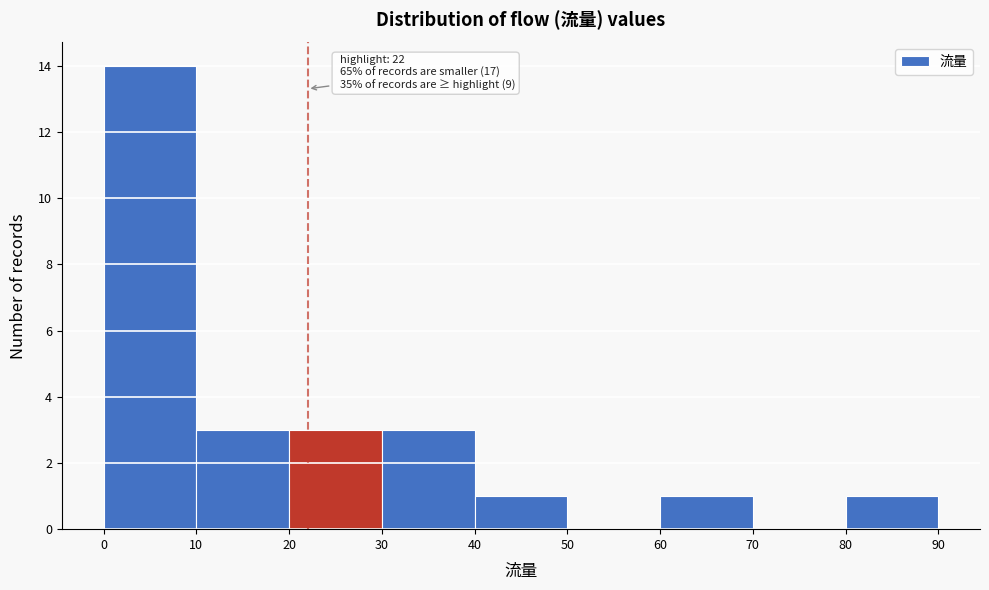

Over which range of the x-axis is the bar tallest?

0 to 10